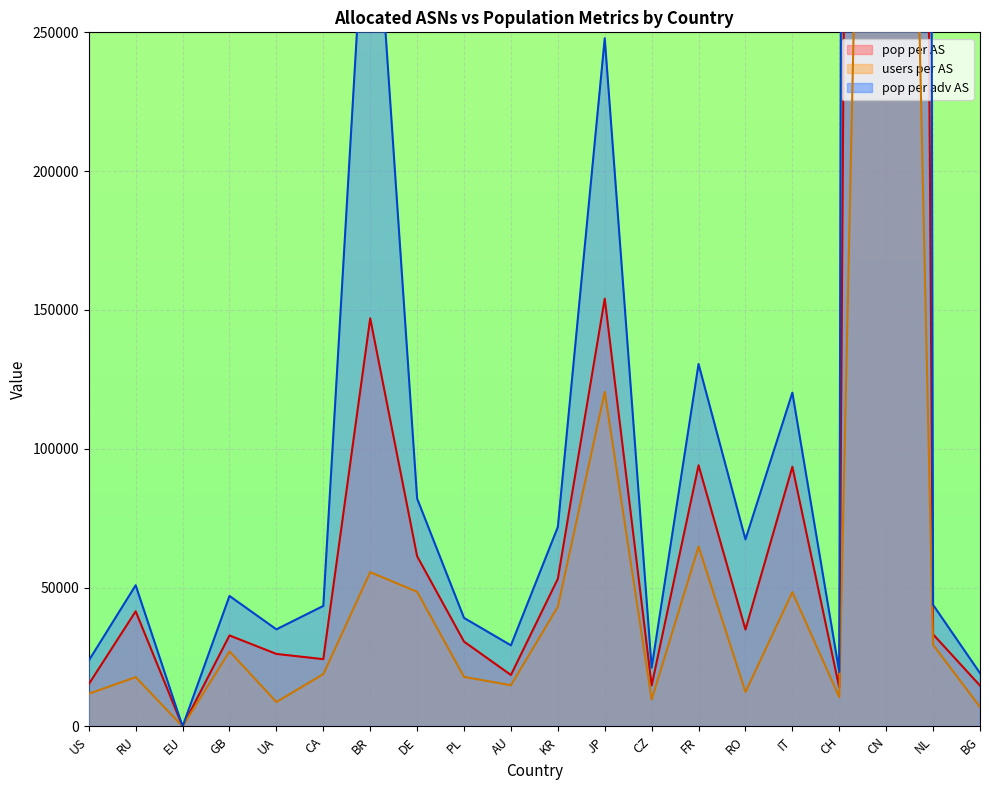

Which has a higher value, IT or CA?

IT